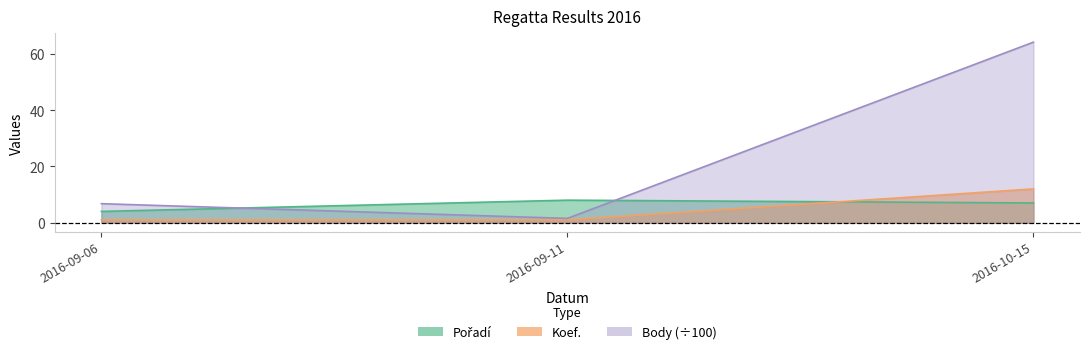

What is the label of the 2nd point from the left?

2016-09-11